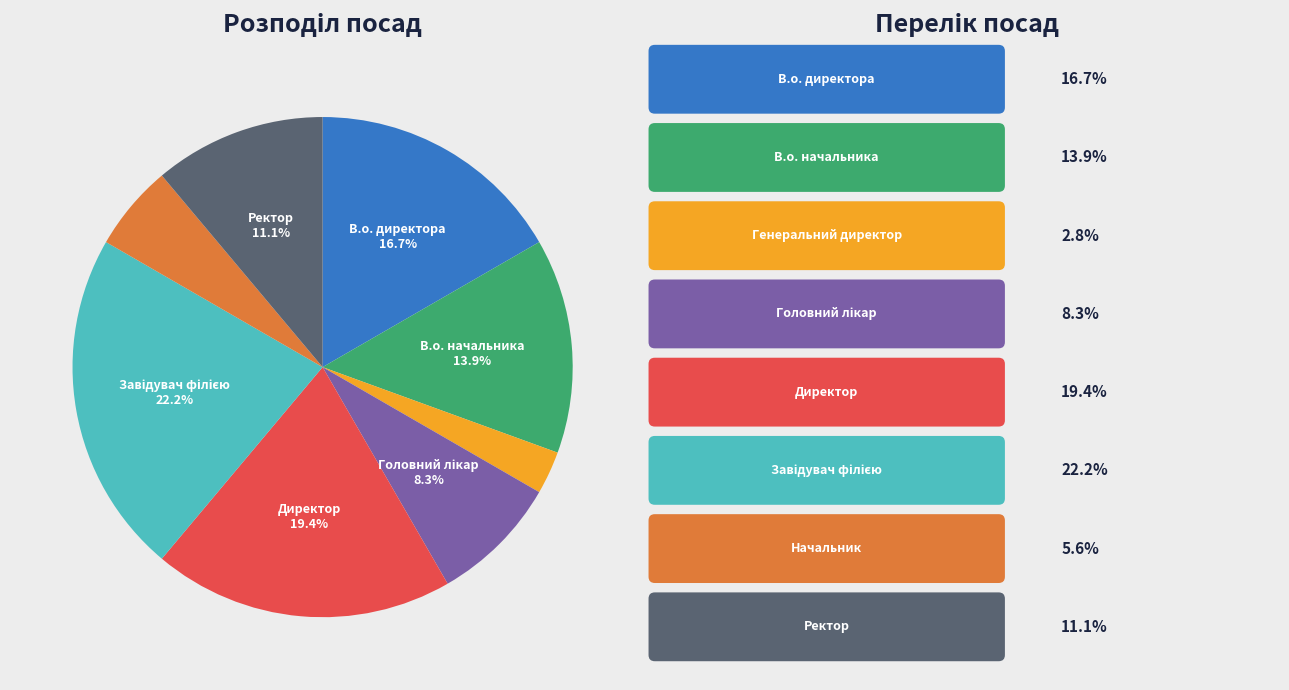

Does any single category account for the majority?

No